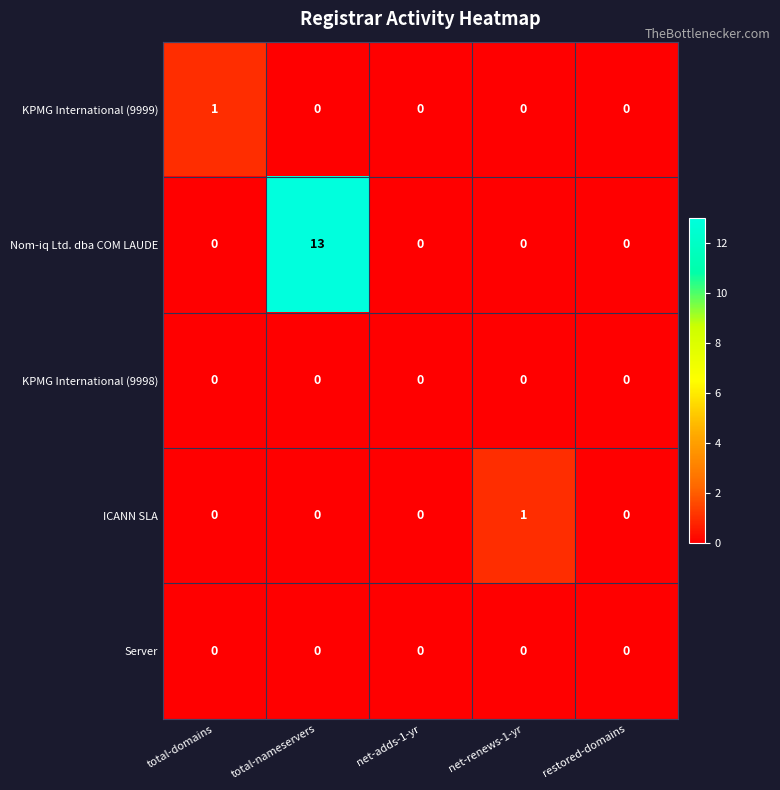

Reading left to right, list all the values displayed in this chart.

KPMG International (9999): total-domains=1	total-nameservers=0	net-adds-1-yr=0	net-renews-1-yr=0	restored-domains=0
Nom-iq Ltd. dba COM LAUDE: total-domains=0	total-nameservers=13	net-adds-1-yr=0	net-renews-1-yr=0	restored-domains=0
KPMG International (9998): total-domains=0	total-nameservers=0	net-adds-1-yr=0	net-renews-1-yr=0	restored-domains=0
ICANN SLA: total-domains=0	total-nameservers=0	net-adds-1-yr=0	net-renews-1-yr=1	restored-domains=0
Server: total-domains=0	total-nameservers=0	net-adds-1-yr=0	net-renews-1-yr=0	restored-domains=0